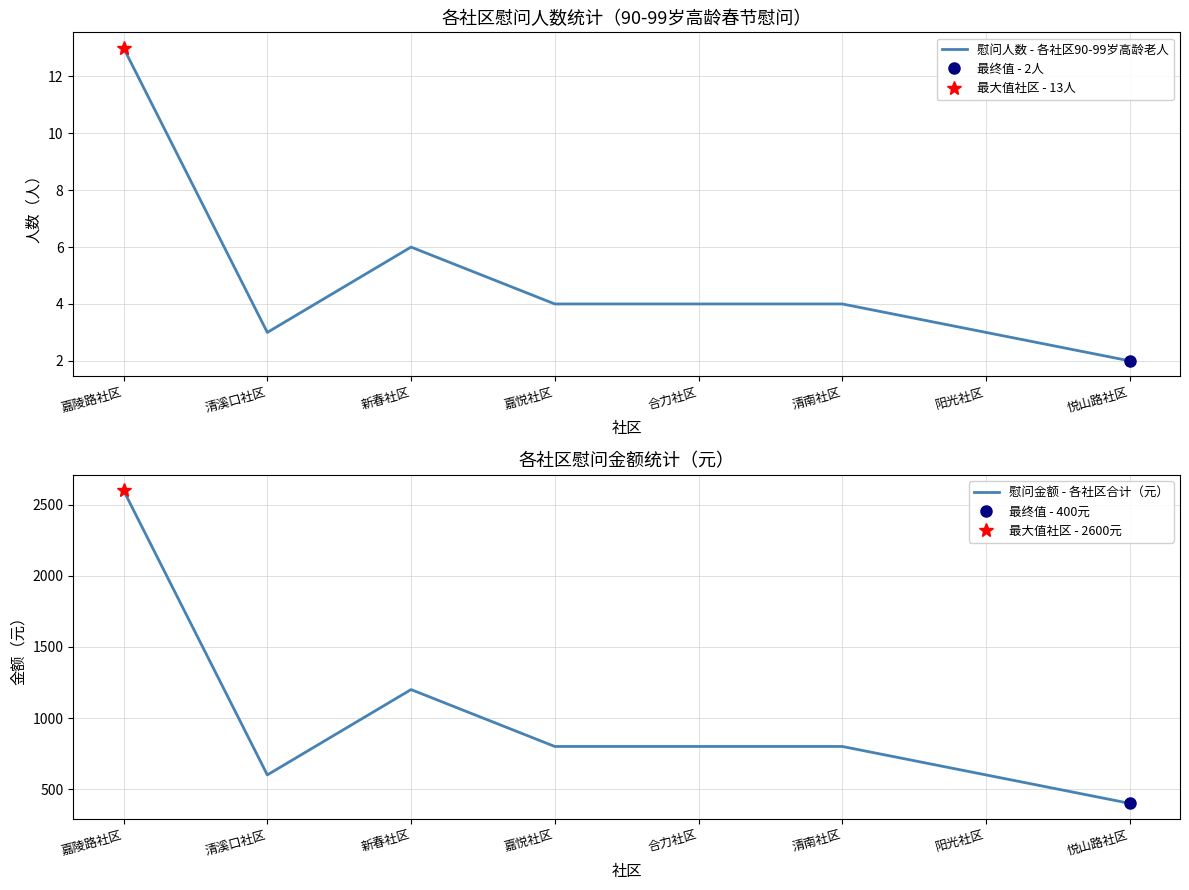

Reading right to left, transcribe all the data shown in this chart.

慰问人数 - 各社区90-99岁高龄老人: 悦山路社区=2	阳光社区=3	清南社区=4	合力社区=4	嘉悦社区=4	新春社区=6	清溪口社区=3	嘉陵路社区=13
慰问金额 - 各社区合计（元）: 悦山路社区=400	阳光社区=600	清南社区=800	合力社区=800	嘉悦社区=800	新春社区=1200	清溪口社区=600	嘉陵路社区=2600